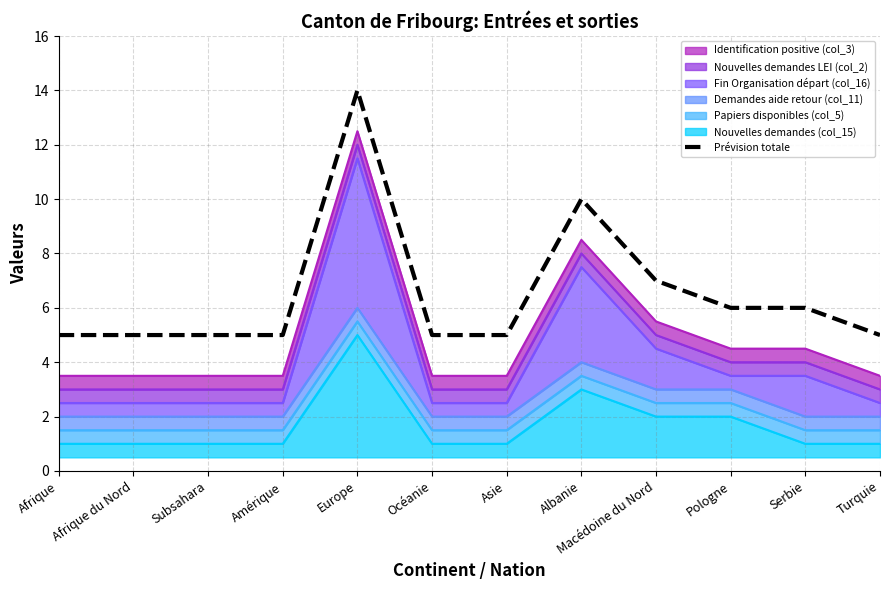

Between Turquie and Afrique, which is larger?

Turquie